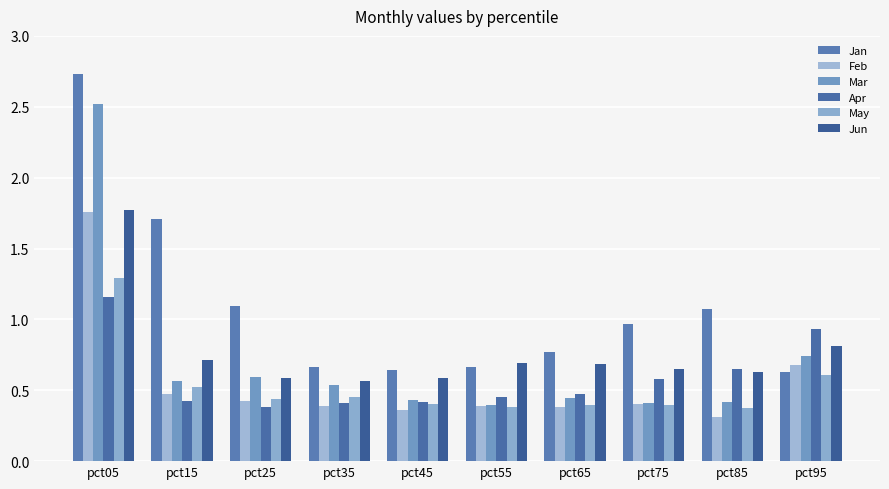

How many distinct data groups are displayed?

6